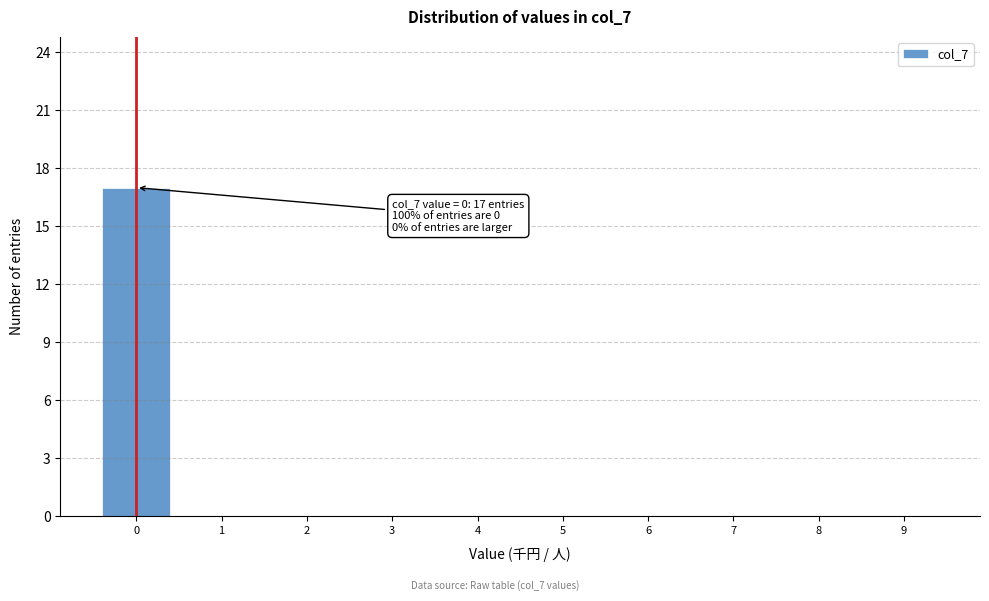

Over which range of the x-axis is the bar tallest?

-0.5 to 0.5